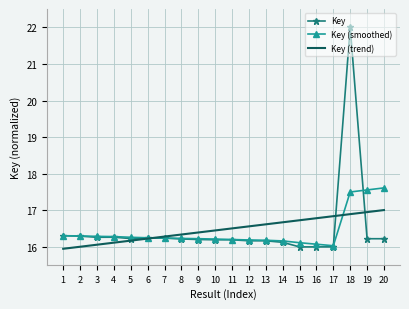

At which category does the chart reach its peak across all series?

18